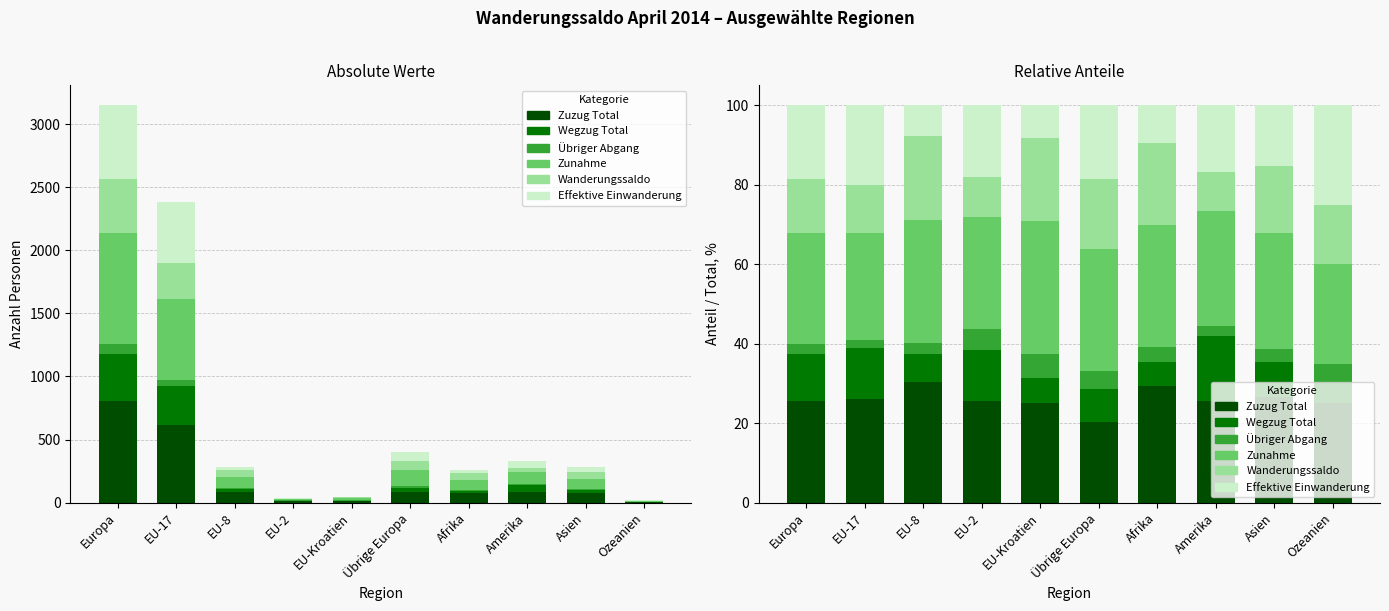

At which label is Effektive Einwanderung closest to 16?

Asien